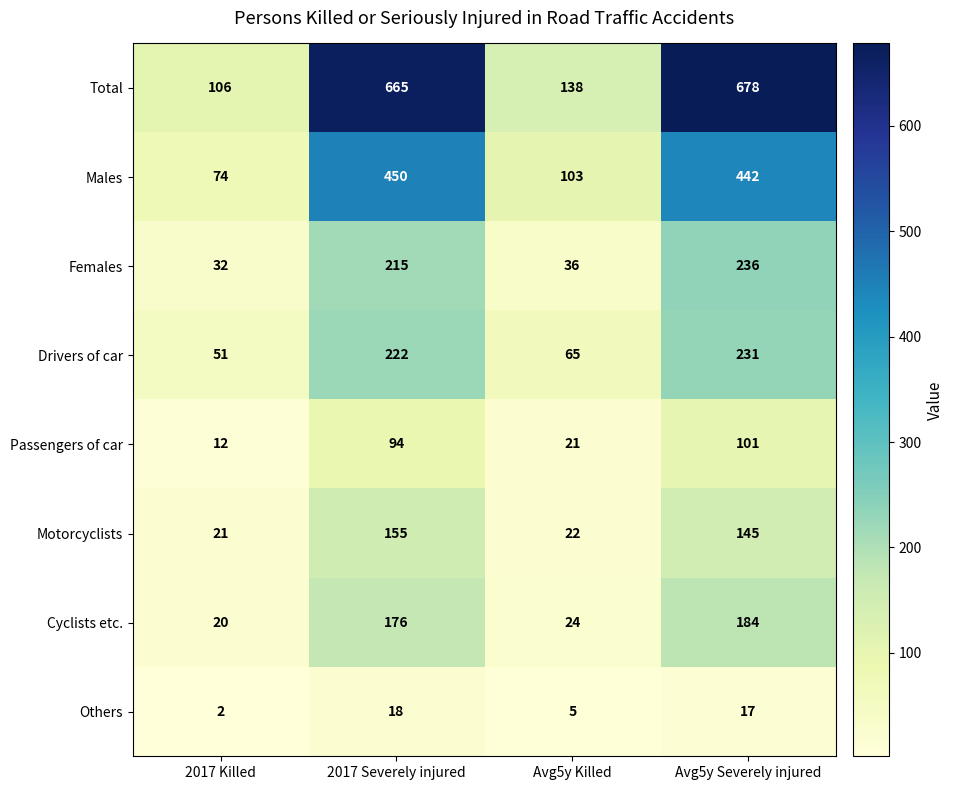

What value does the Motorcyclists series have at Avg5y Severely injured, to the nearest 50?

150